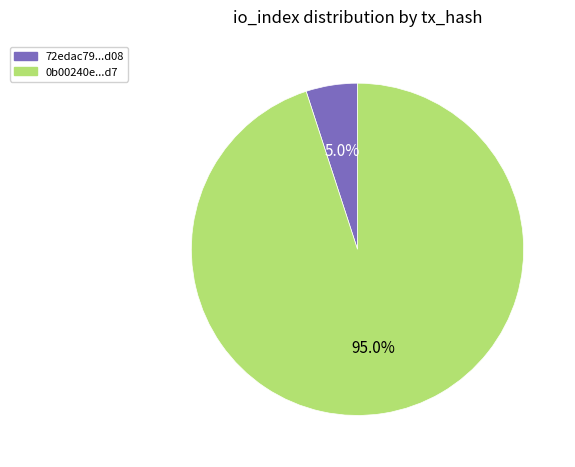

Between 72edac79...d08 and 0b00240e...d7, which is larger?

0b00240e...d7